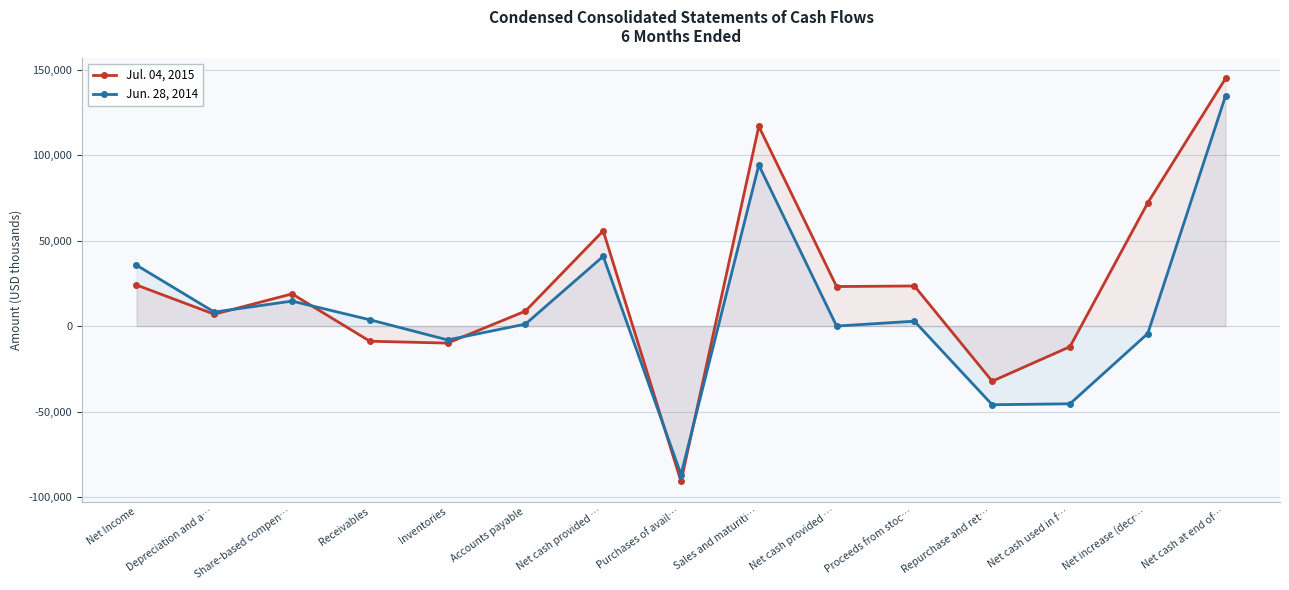

Reading left to right, what are all the values shown in this chart?

Jul. 04, 2015: 24028	6943	18850	-8858	-9958	8771	55724	-90937	116891	23134	23463	-32268	-12064	72111	144925
Jun. 28, 2014: 35652	8207	14615	3697	-8104	1167	40834	-86877	94232	6	2867	-46030	-45481	-4370	134729